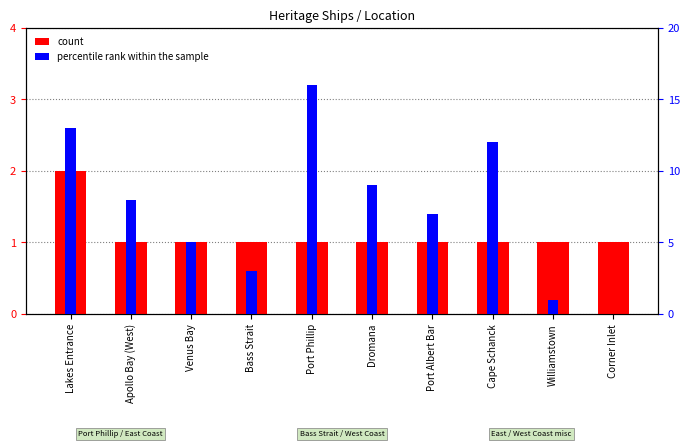

How many data points in percentile rank within the sample are less than 8?

5